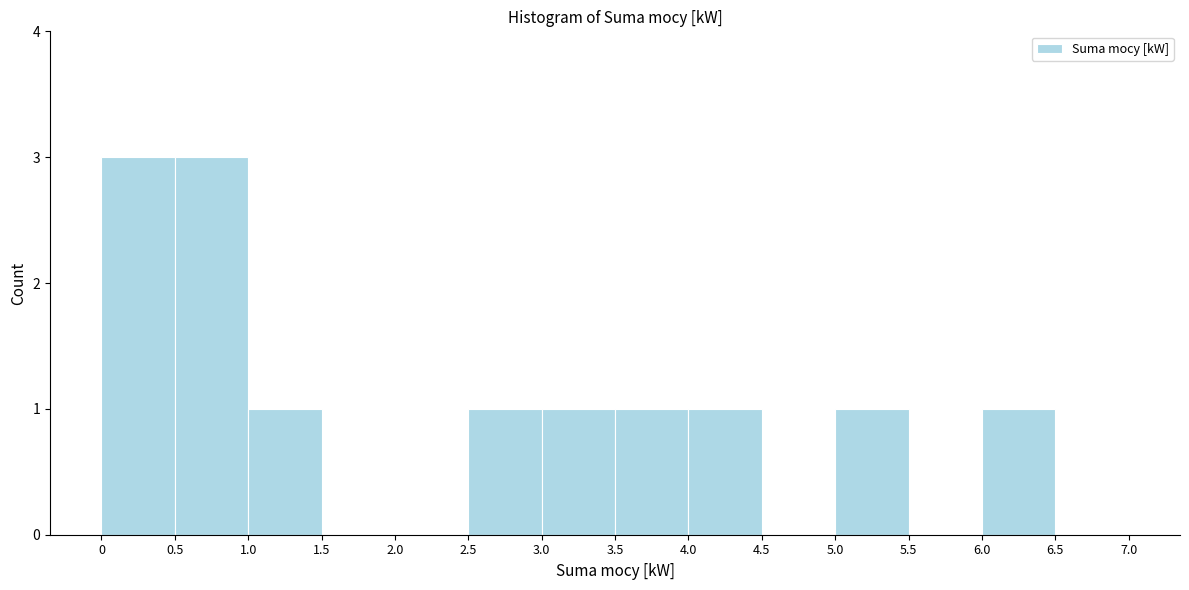

How tall is the bar that spans 6.0 to 6.5 on the x-axis? The values are not printed on the chart, so give them approximately, as read against the axis.

1